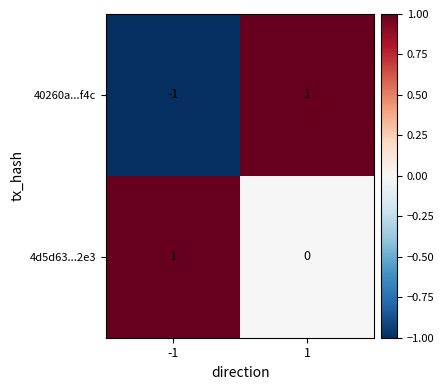

Count the number of categories in the chart.

2